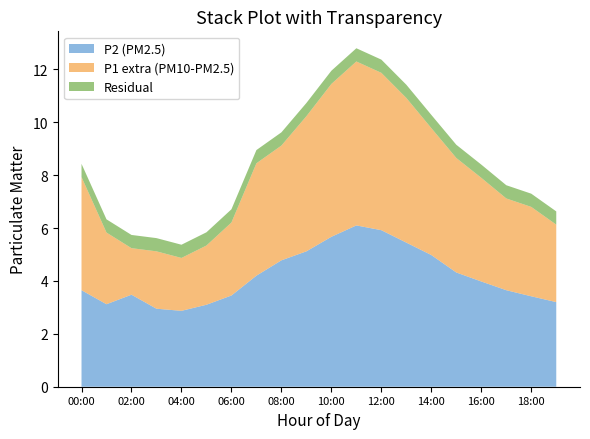

Reading left to right, transcribe all the data shown in this chart.

P1: 00:00=7.9	01:00=5.8	02:00=5.2	03:00=5.1	04:00=4.9	05:00=5.3	06:00=6.2	07:00=8.4	08:00=9.1	09:00=10.2	10:00=11.4	11:00=12.3	12:00=11.9	13:00=10.9	14:00=9.8	15:00=8.7	16:00=7.9	17:00=7.1	18:00=6.8	19:00=6.1
P2: 00:00=3.6	01:00=3.1	02:00=3.5	03:00=3.0	04:00=2.9	05:00=3.1	06:00=3.5	07:00=4.2	08:00=4.8	09:00=5.1	10:00=5.7	11:00=6.1	12:00=5.9	13:00=5.5	14:00=5.0	15:00=4.3	16:00=4.0	17:00=3.6	18:00=3.4	19:00=3.2
P1-P2: 00:00=4.3	01:00=2.7	02:00=1.8	03:00=2.2	04:00=2.0	05:00=2.2	06:00=2.8	07:00=4.2	08:00=4.3	09:00=5.1	10:00=5.8	11:00=6.2	12:00=6.0	13:00=5.5	14:00=4.8	15:00=4.3	16:00=3.9	17:00=3.5	18:00=3.4	19:00=2.9